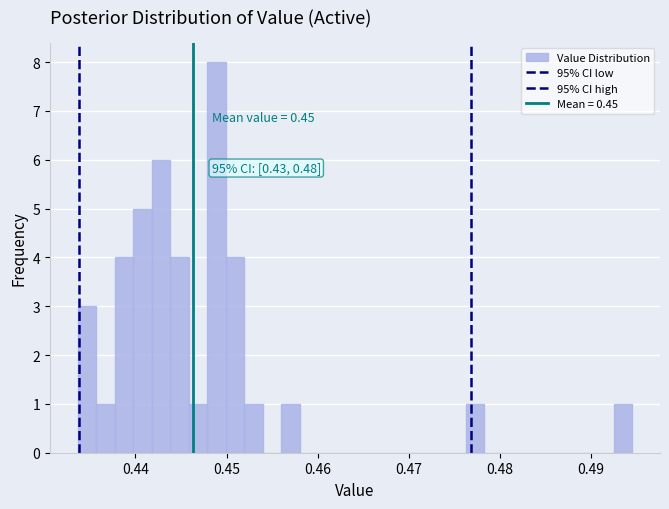

Read against the x-axis, roughly where is the centre of the tallest bar?

0.449